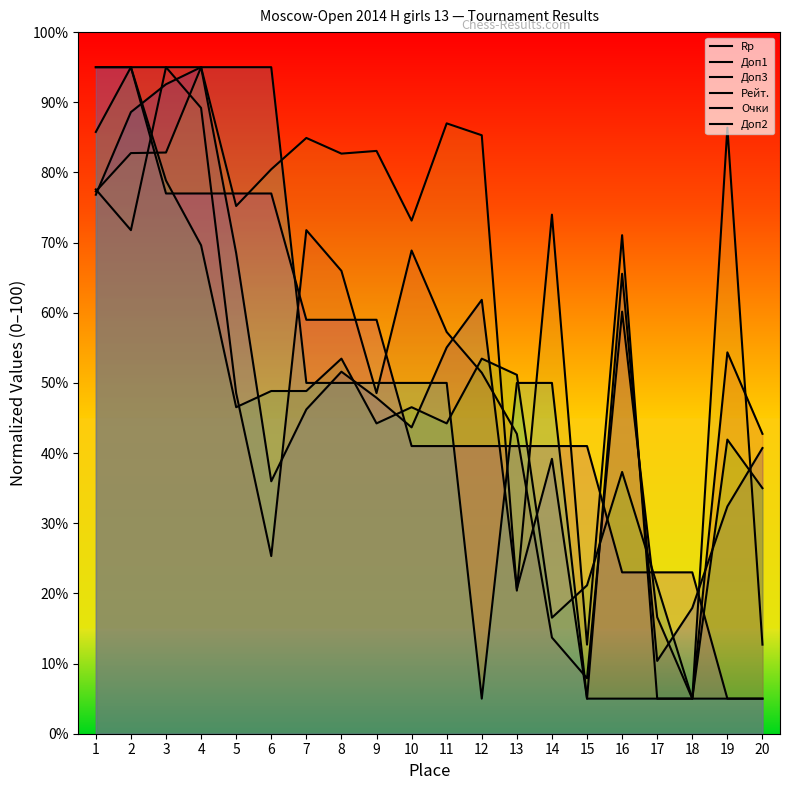

Which category has the lowest value across all series?

15